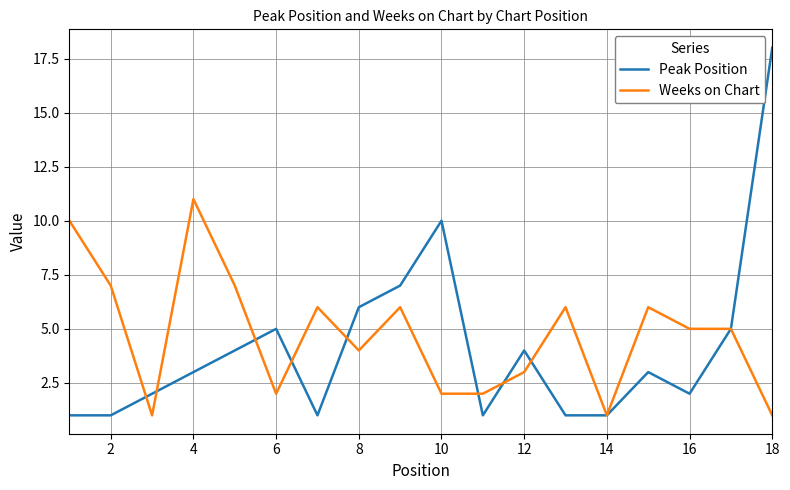

List the series in order of their peak value, lowest first.

Weeks on Chart, Peak Position